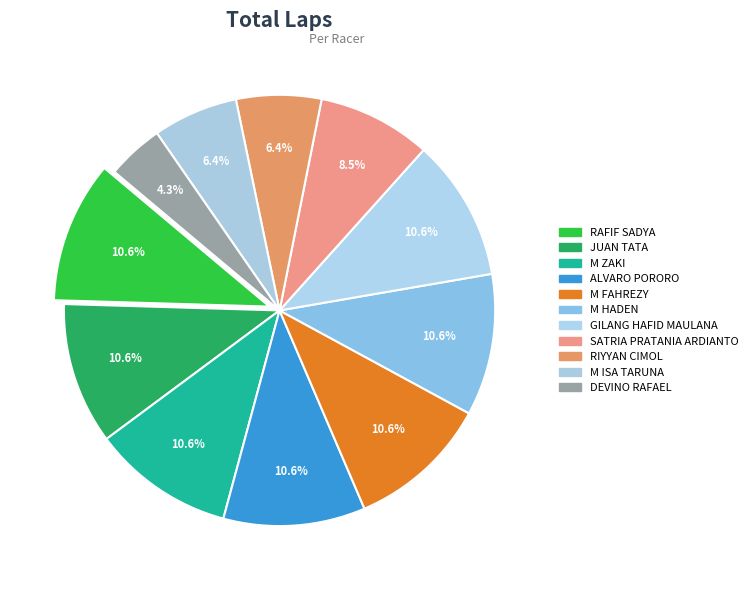

To the nearest percent, what is the difference between the SATRIA PRATANIA ARDIANTO and JUAN TATA slice percentages?

2%